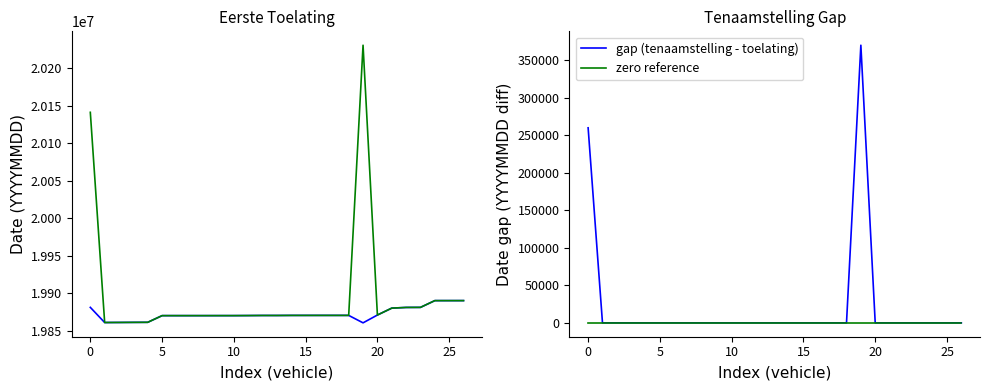

What is the difference between the highest and lowest values at 13?

19870306